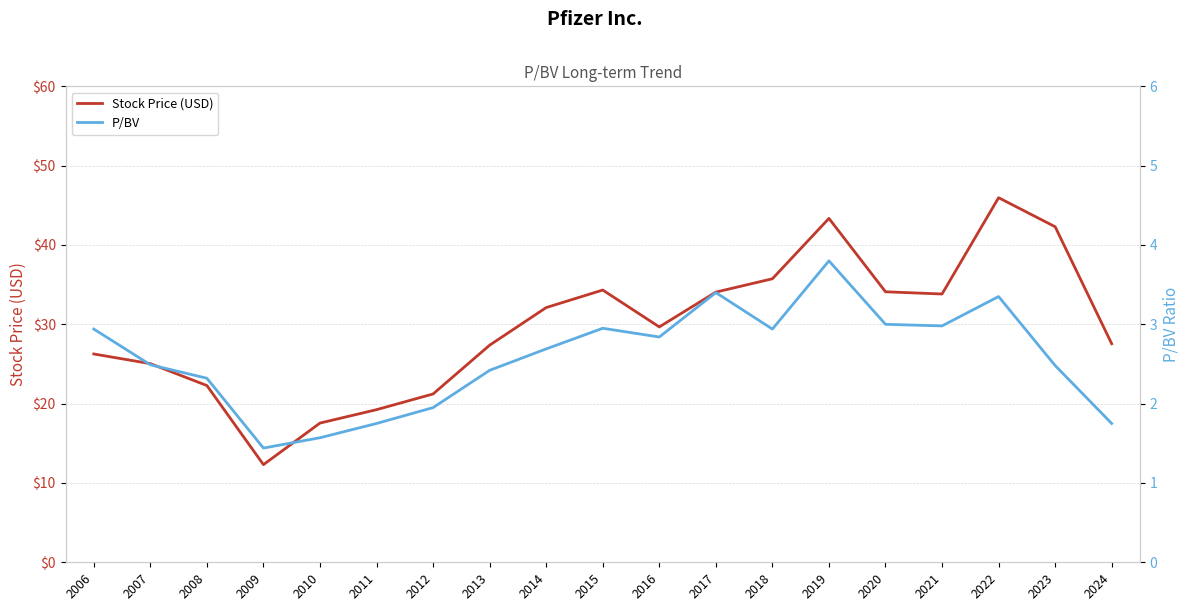

How many lines are shown in the chart?

2